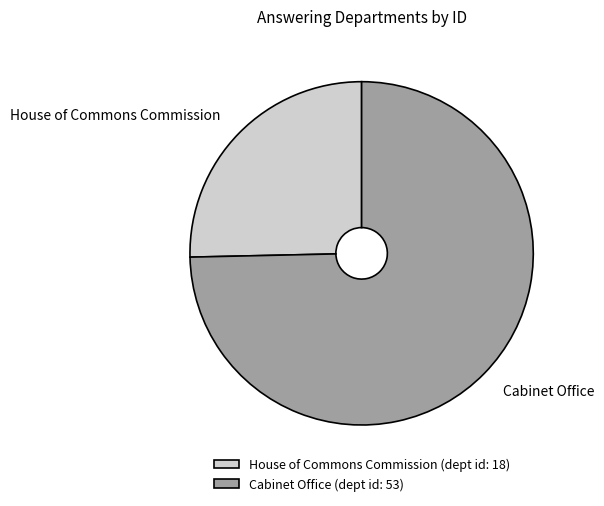

Which has a higher value, House of Commons Commission or Cabinet Office?

Cabinet Office